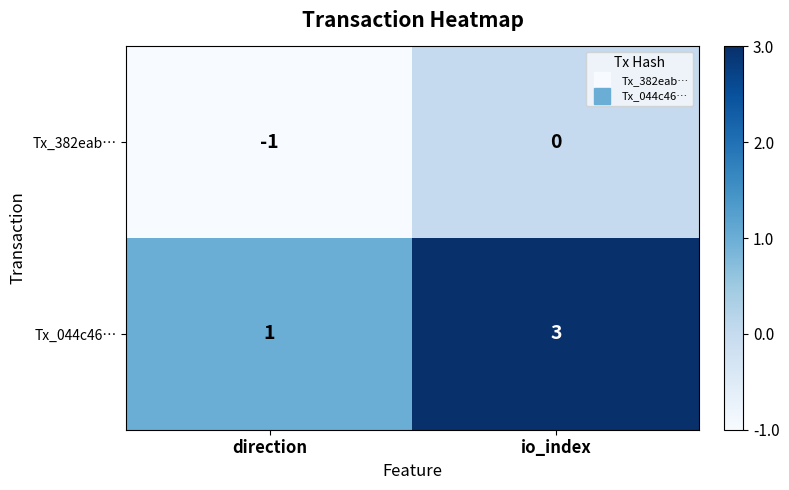

Reading left to right, transcribe all the data shown in this chart.

Tx_382eab…: direction=-1	io_index=0
Tx_044c46…: direction=1	io_index=3